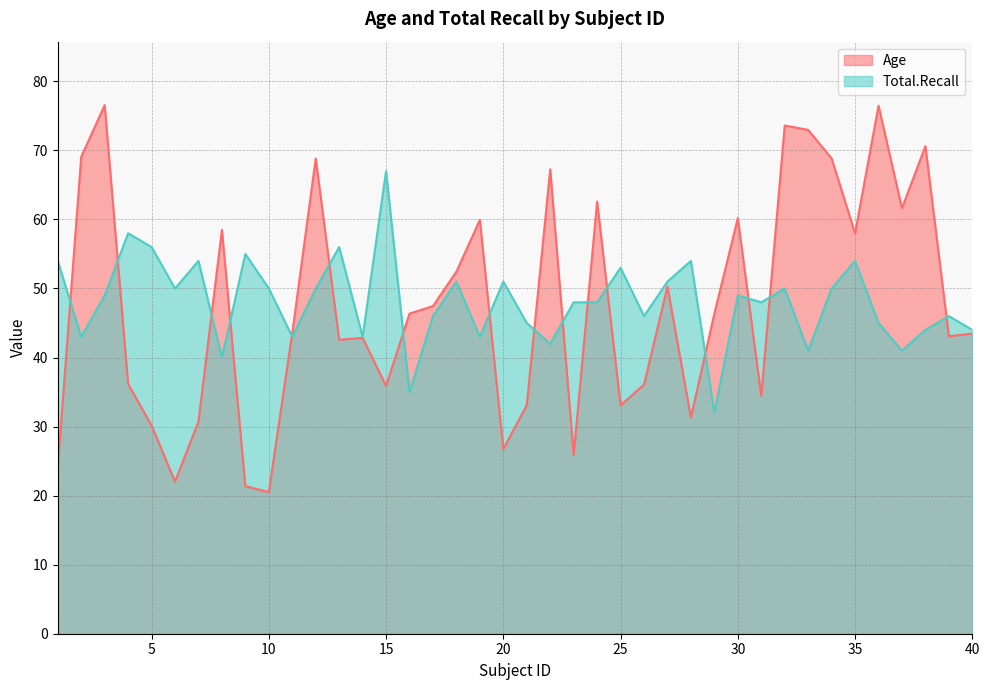

True or false: Total.Recall has a value of 46.0 at 17.

True